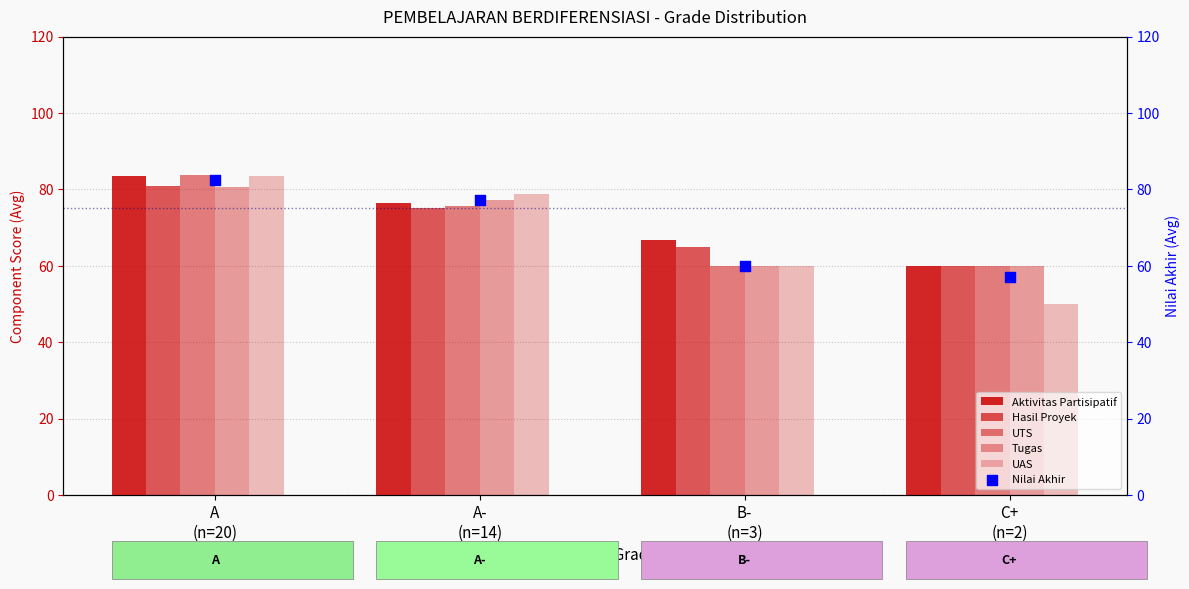

Is the value of UTS at B-
(n=3) greater than the value of Hasil Proyek at A
(n=20)?

No